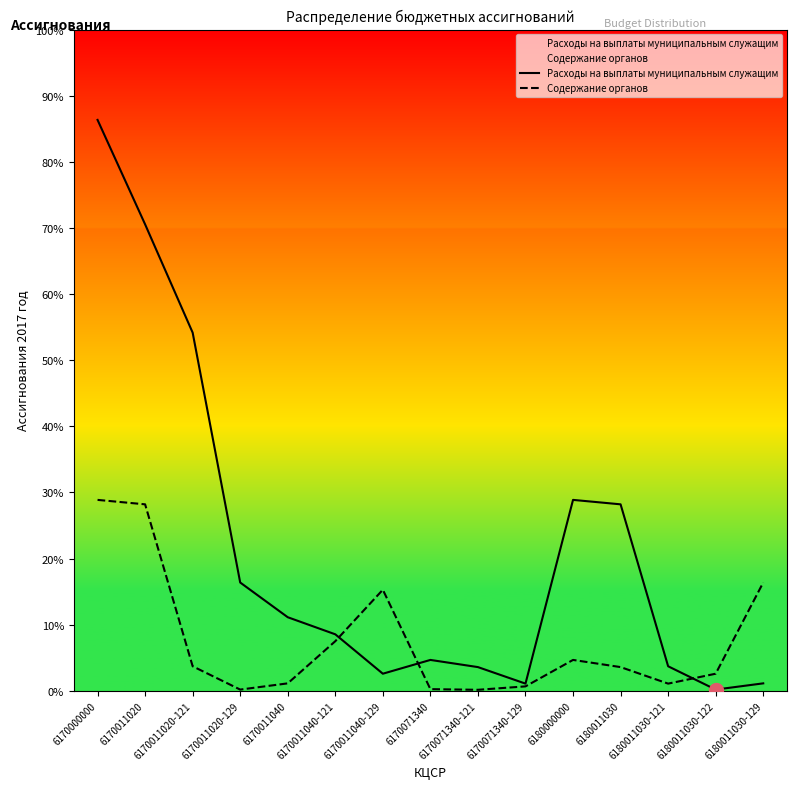

Which category has the lowest value in the Расходы на выплаты муниципальным служащим series?

6180011030-122